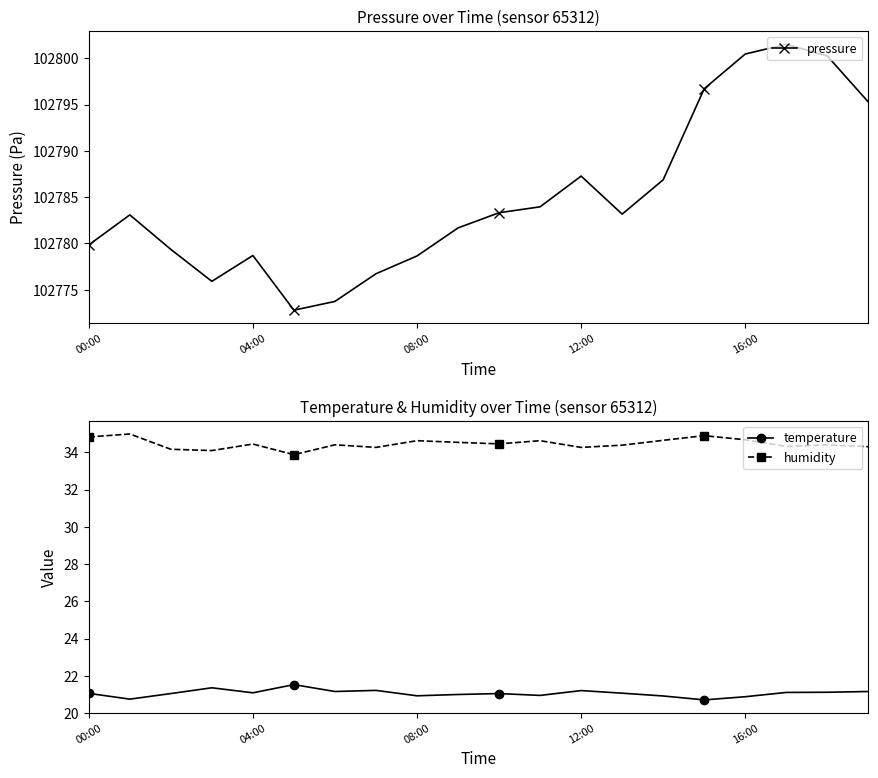

Between 11 and 19, which series saw the biggest shift?

pressure